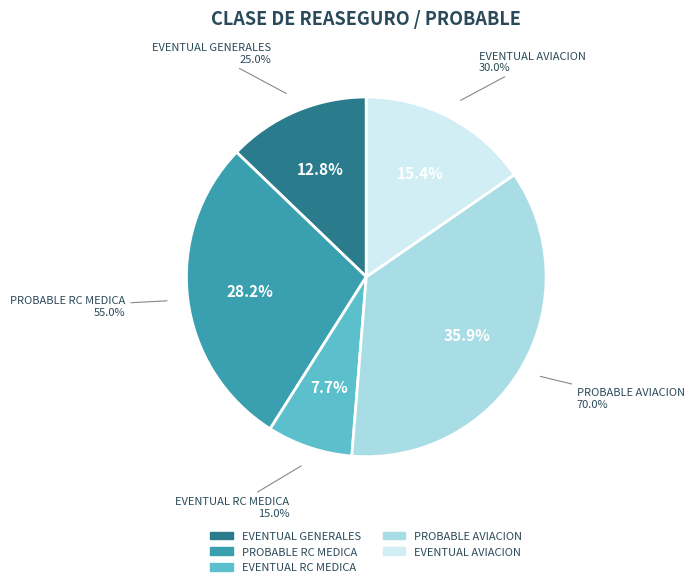

What is the largest slice in the pie chart?

PROBABLE AVIACION